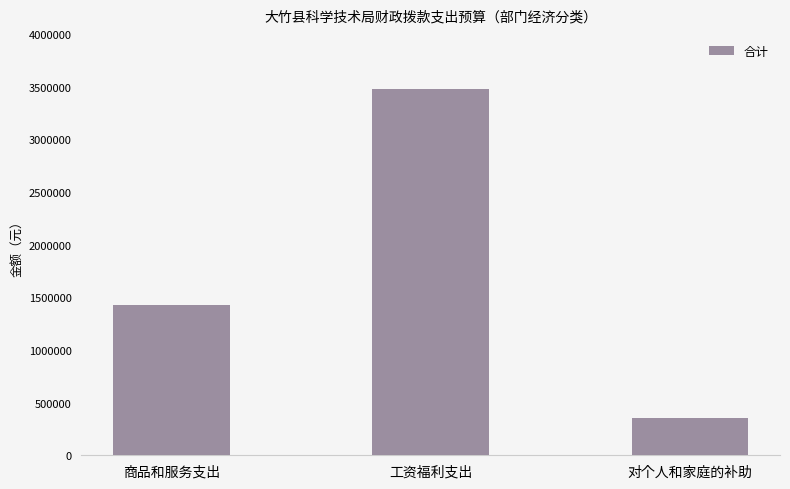

Reading right to left, what are all the values shown in this chart?

350696.0	3472856.6	1426679.0